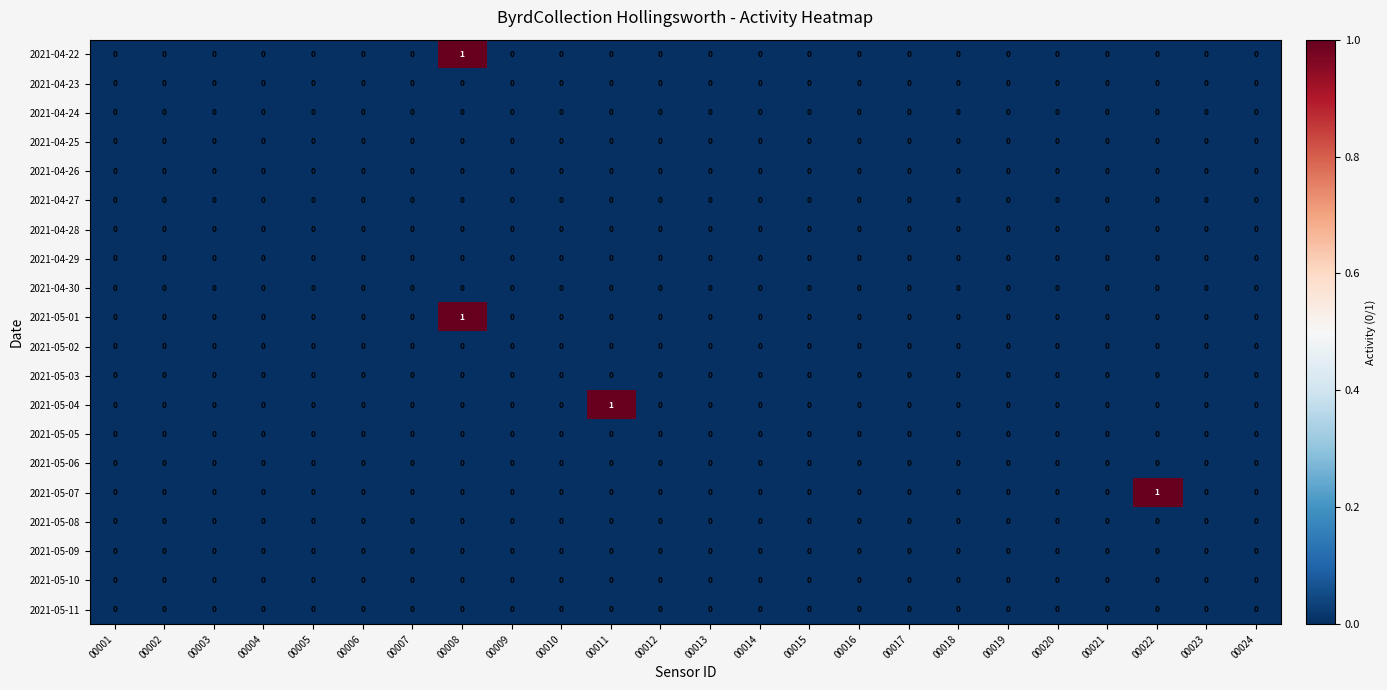

At which category is the sum across all series the highest?

00008